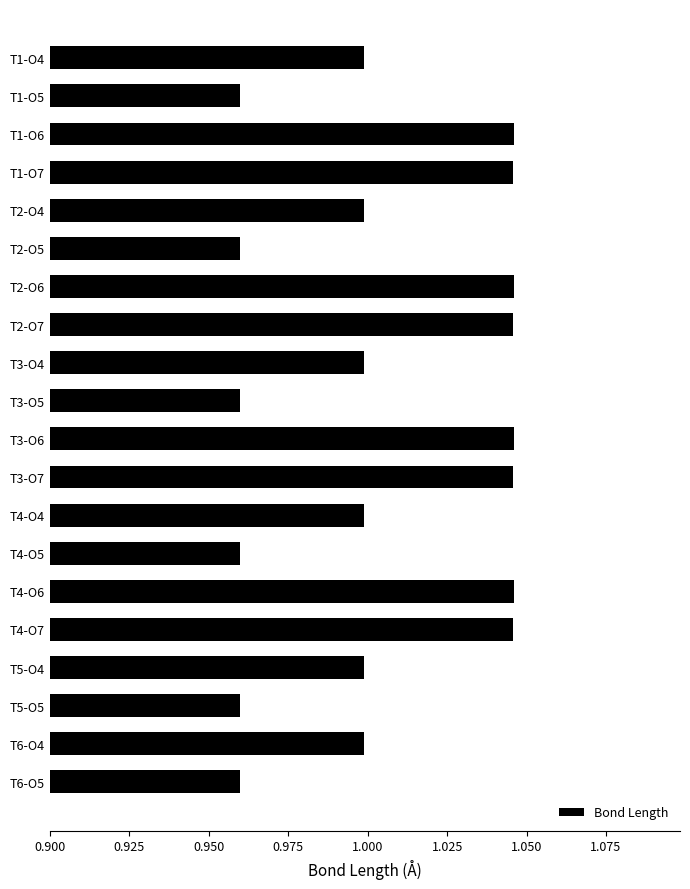

Between T1-O7 and T6-O5, which is larger?

T1-O7